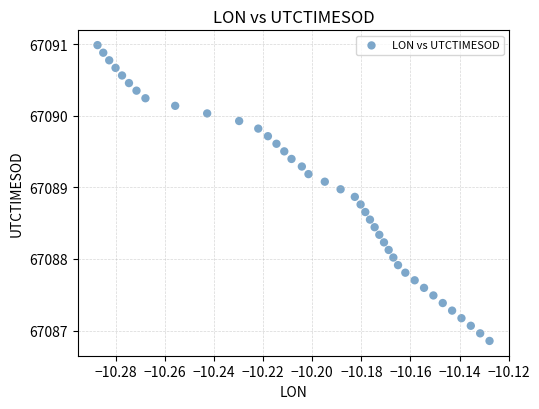

What is the range of Y values (max minus min)?

4.1